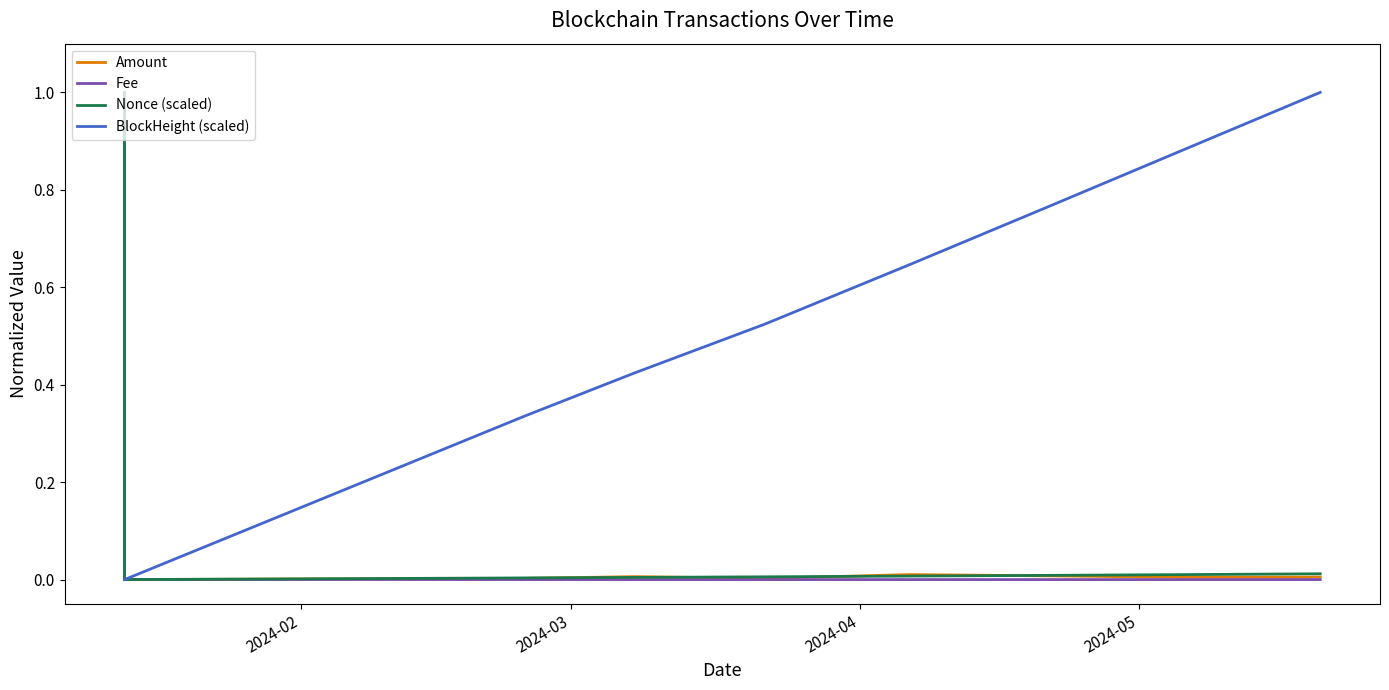

What is the maximum value for Amount?

1.0